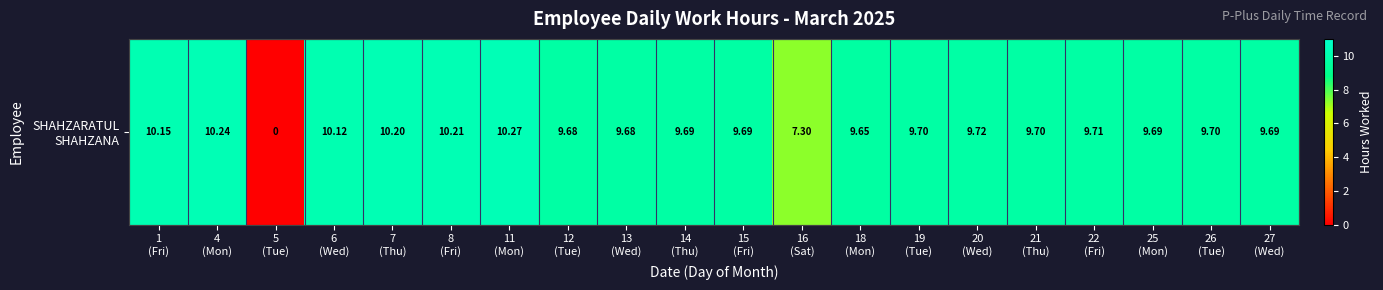

What is the sum of all values?

184.8